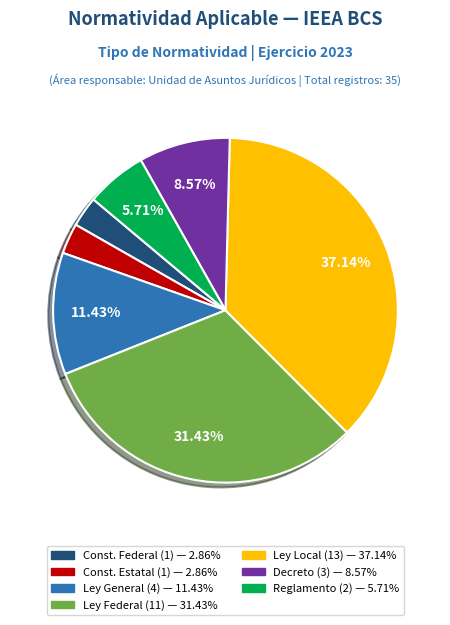

How many slices are in this pie chart?

7